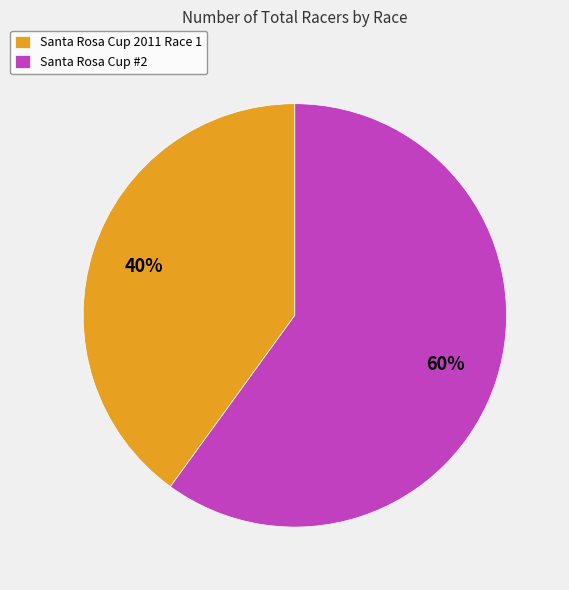

Rank the categories by value from highest to lowest.

Santa Rosa Cup #2, Santa Rosa Cup 2011 Race 1